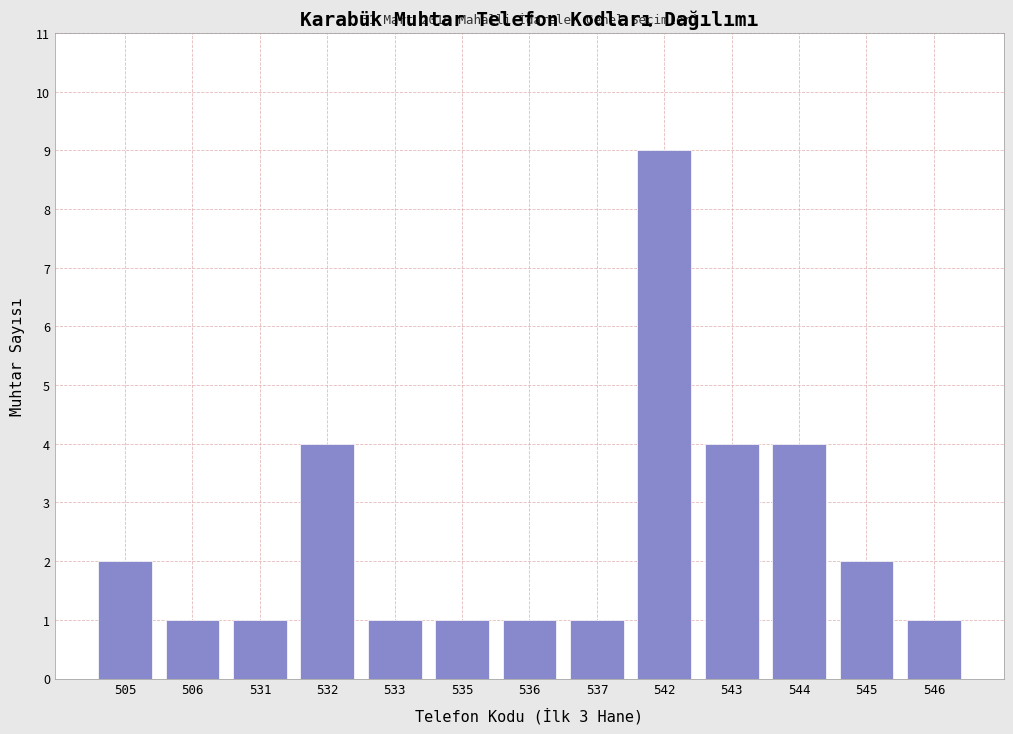

Reading left to right, list all the values displayed in this chart.

2	1	1	4	1	1	1	1	9	4	4	2	1